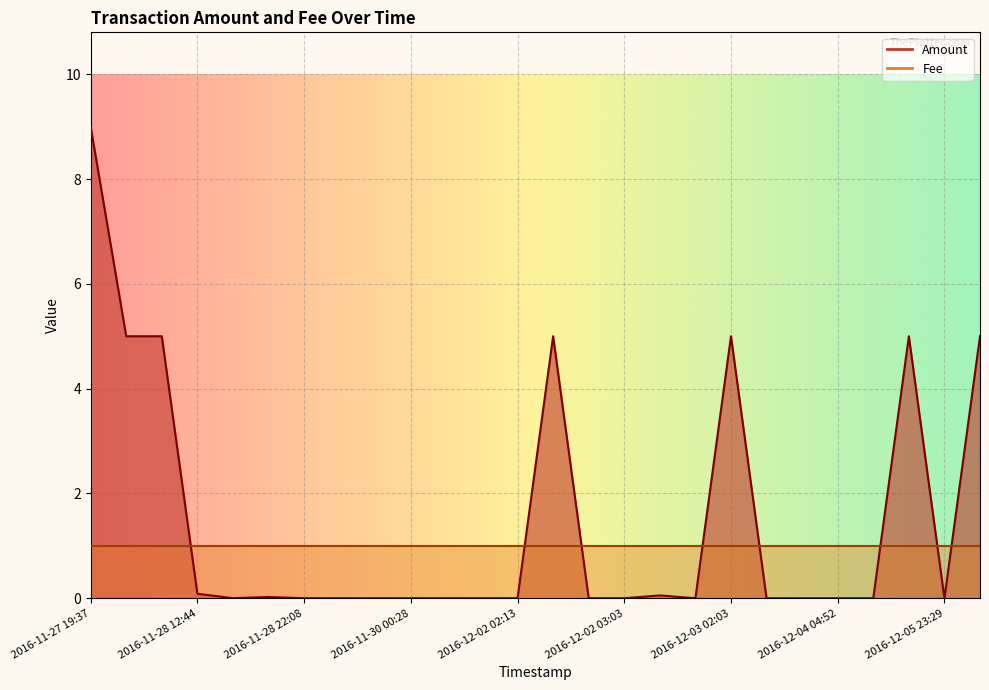

What is the average value?

1.5